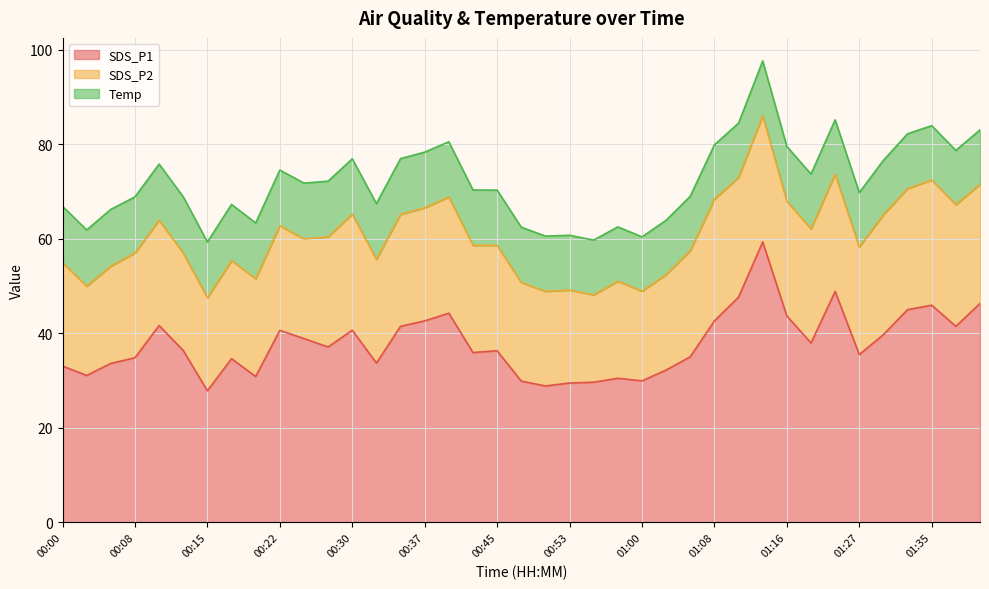

What are all the series names shown in the legend?

SDS_P1, SDS_P2, Temp